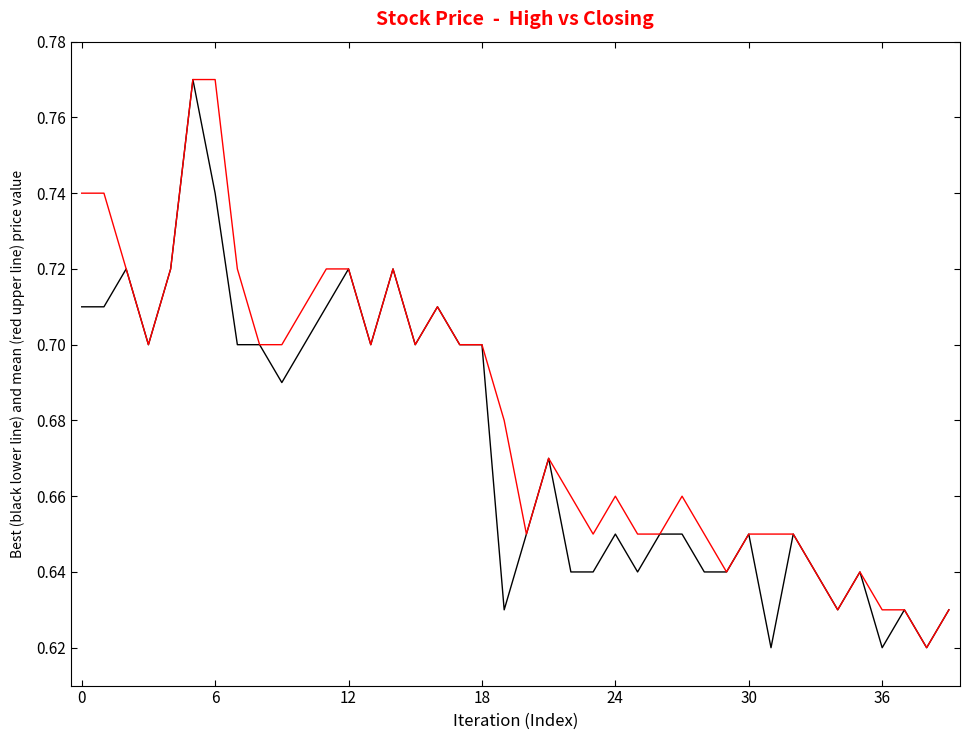

What is the total value across all series at 30?

1.3